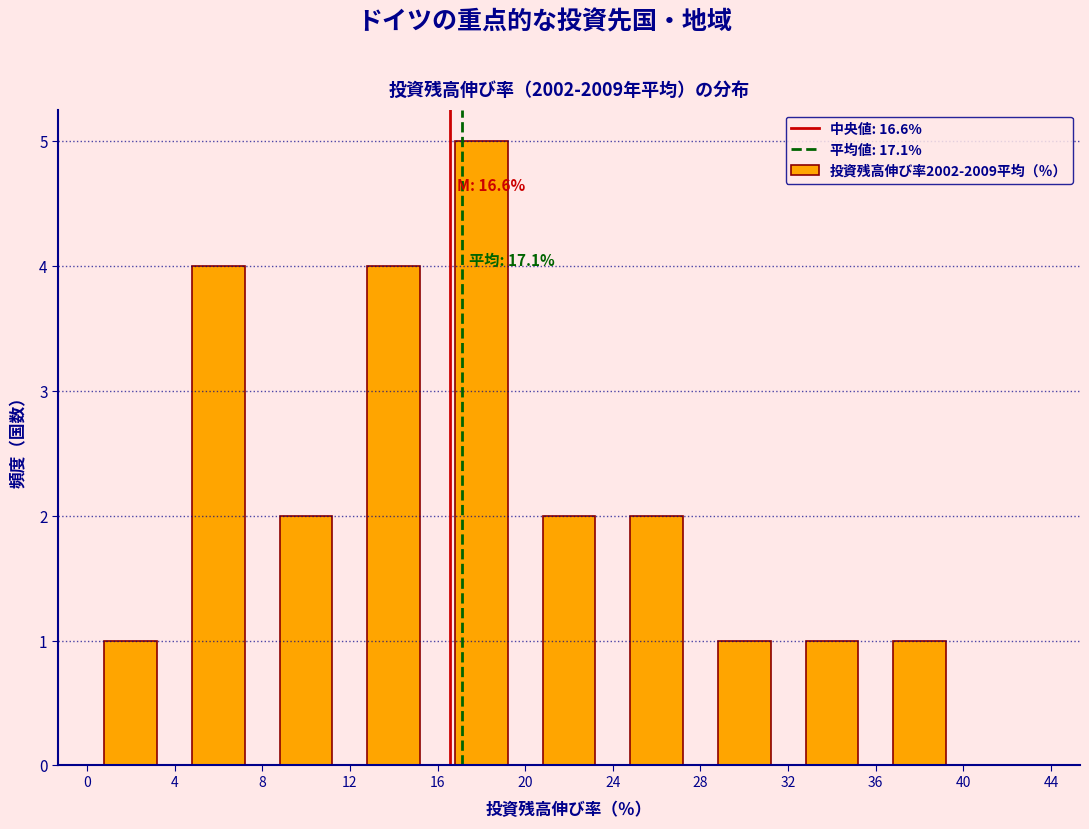

Over which range of the x-axis is the bar tallest?

16 to 20